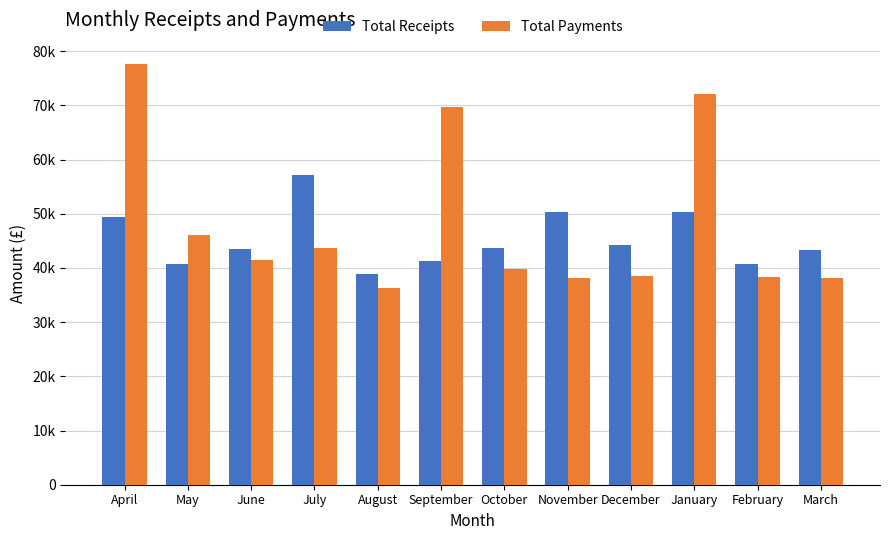

Does the chart contain any negative values?

No